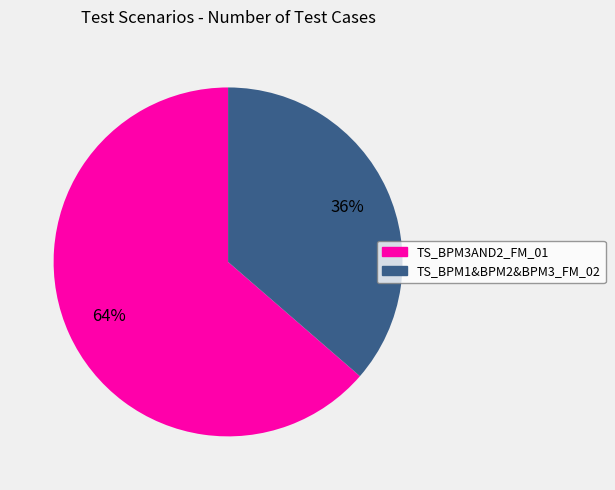

Which slice is the largest?

TS_BPM3AND2_FM_01